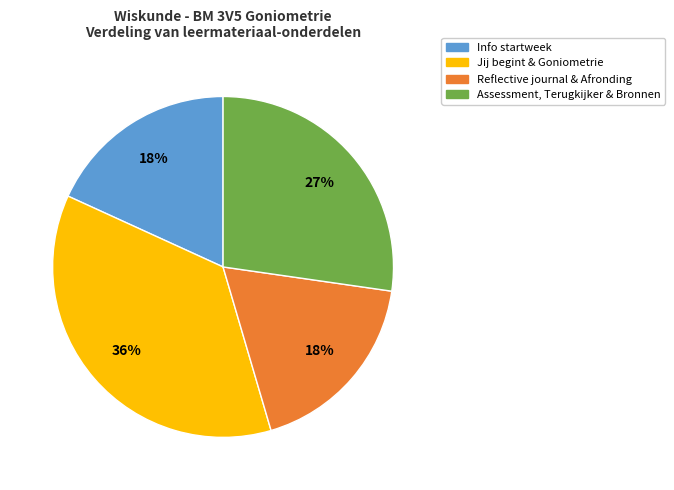

Is there any slice that represents more than half of the pie?

No